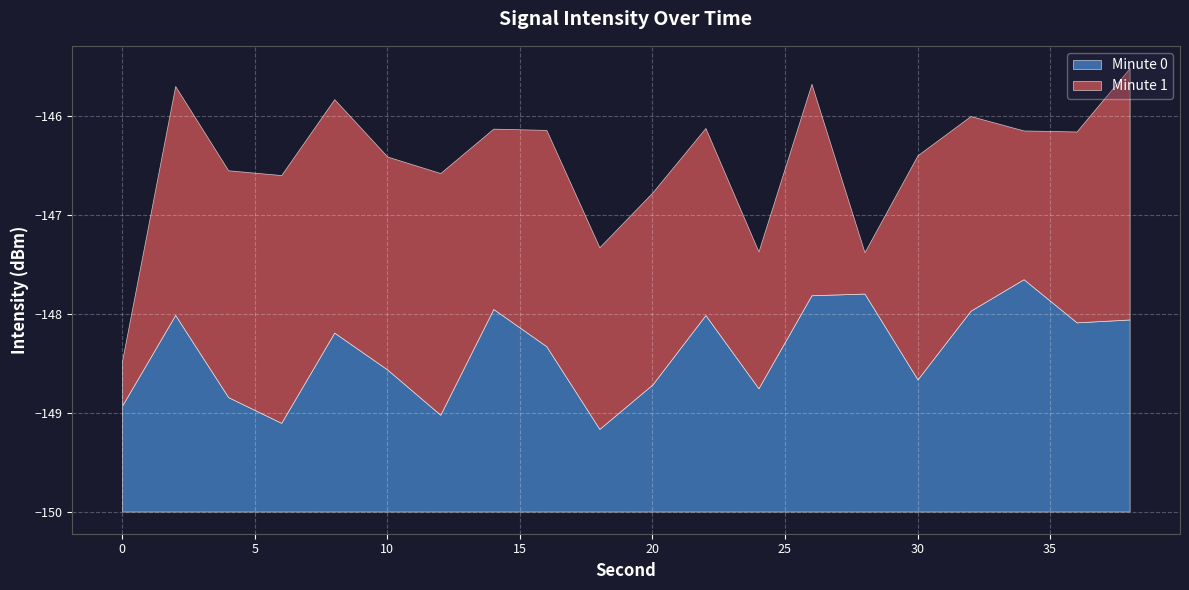

True or false: Minute 0 and Minute 1 cross at least once.

True